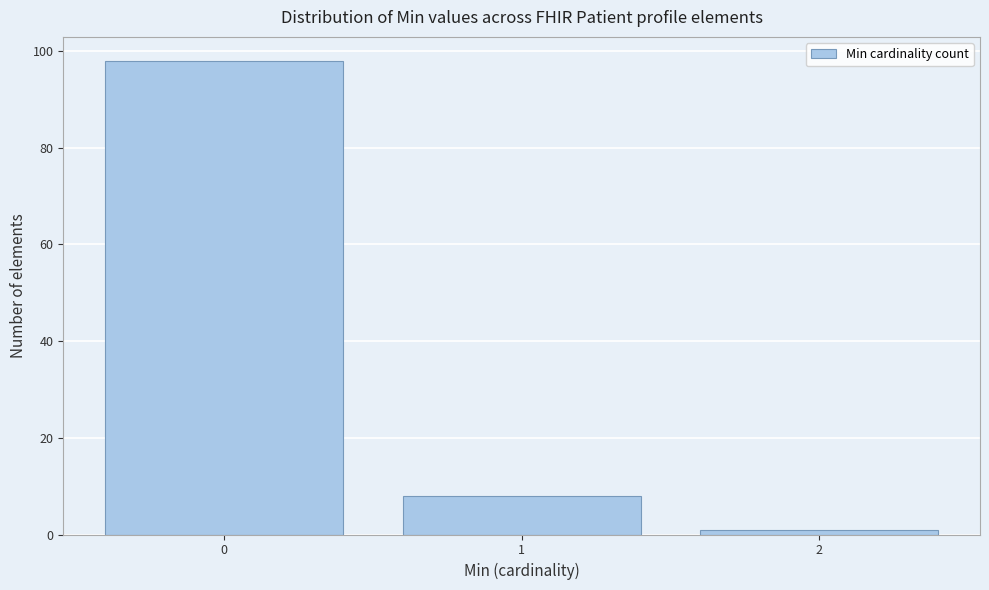

Reading left to right, transcribe all the data shown in this chart.

98	8	1